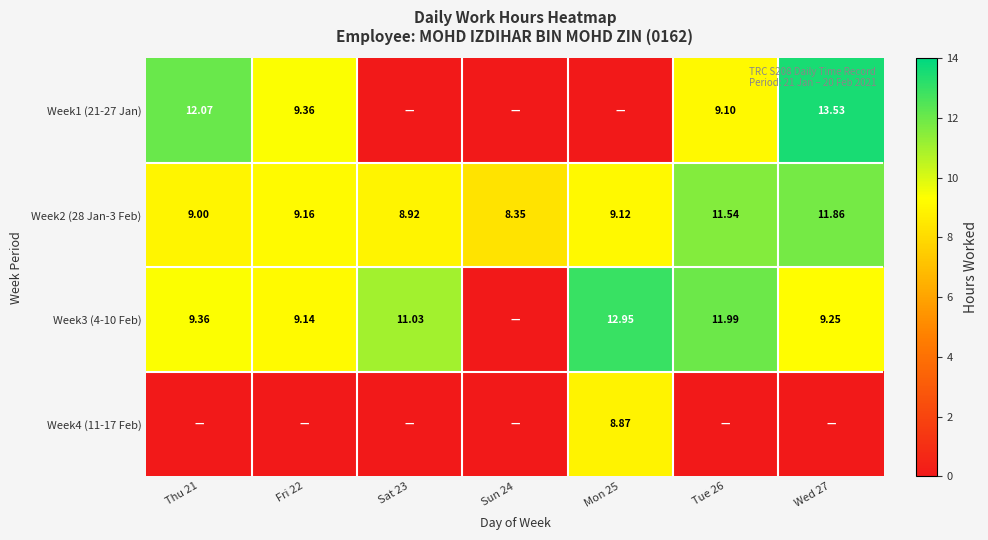

Is the value of Week1 (21-27 Jan) at Thu 21 greater than the value of Week3 (4-10 Feb) at Mon 25?

No